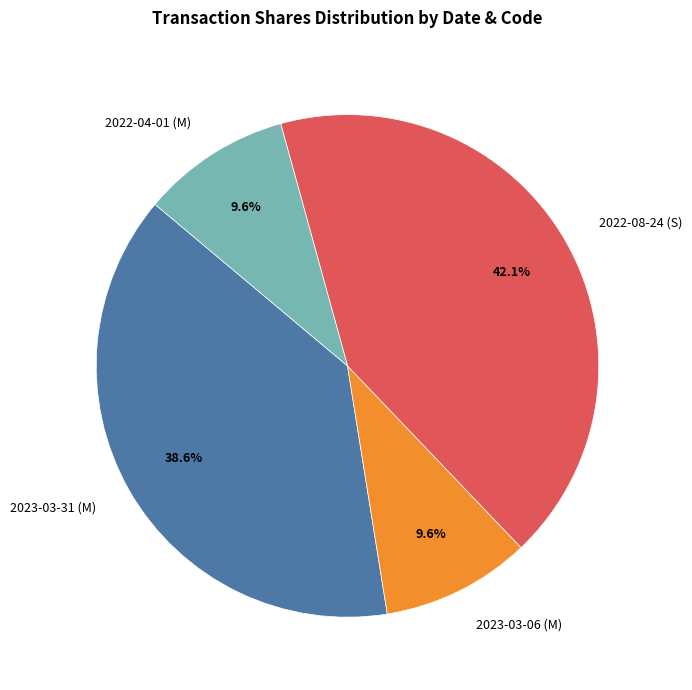

Approximately how many times larger is the value at 2023-03-06 (M) compared to 2022-08-24 (S)?

0.2